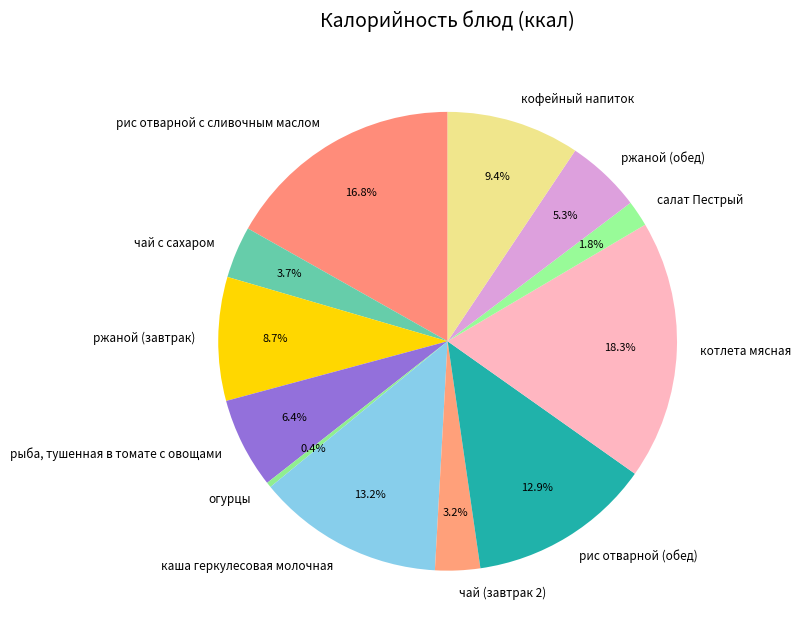

Which slice is the smallest?

огурцы